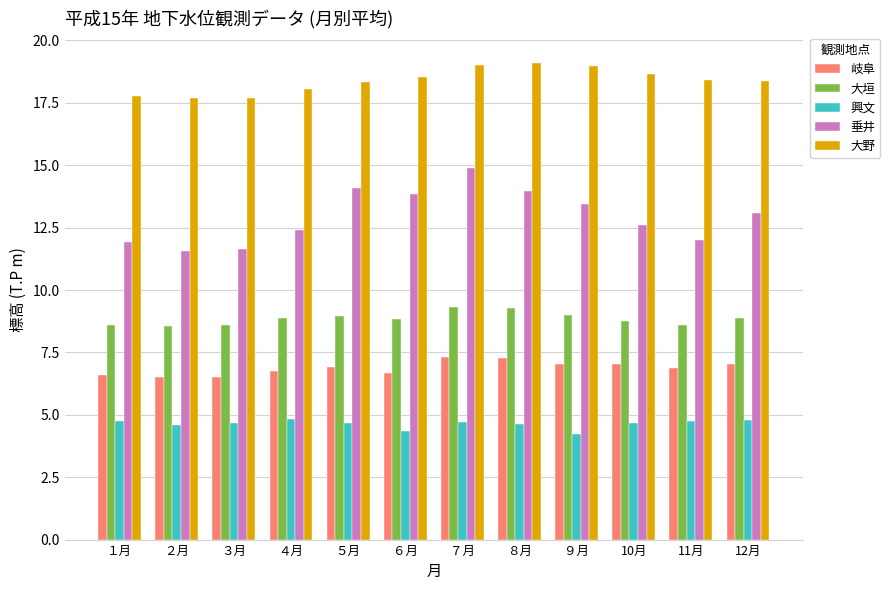

What are all the series names shown in the legend?

岐阜, 大垣, 興文, 垂井, 大野